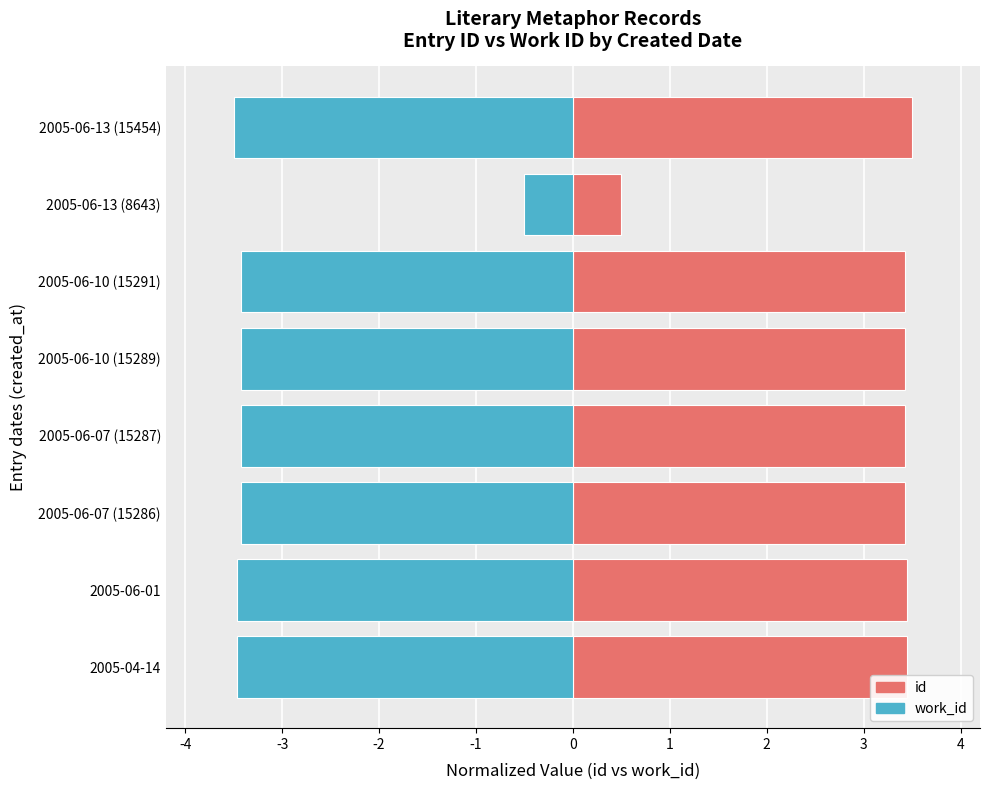

What is the value of the id bar at the 5th from the left?

3.4